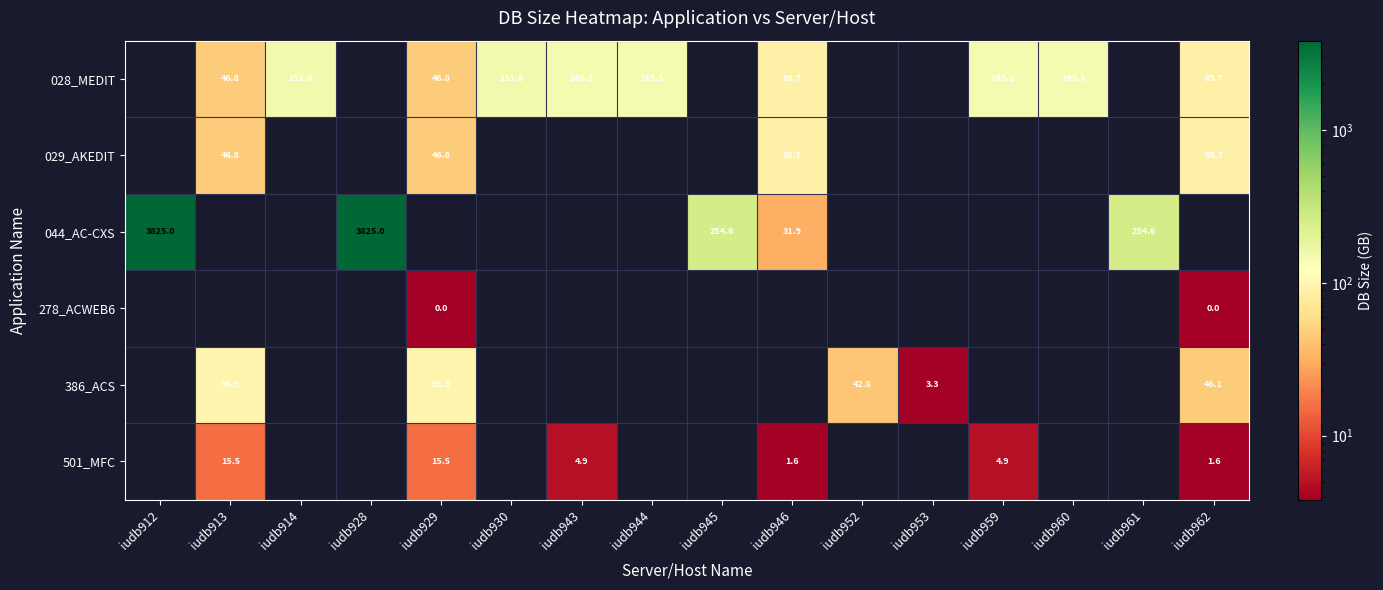

At which category is the sum across all series the highest?

iudb912